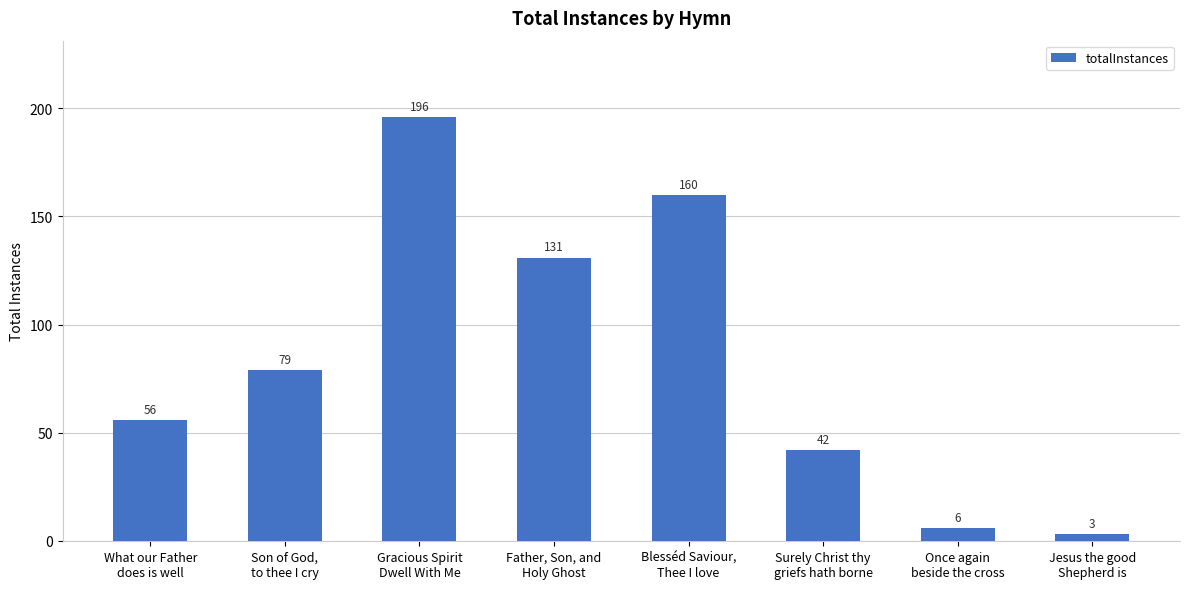

What is the sum of all values?

673